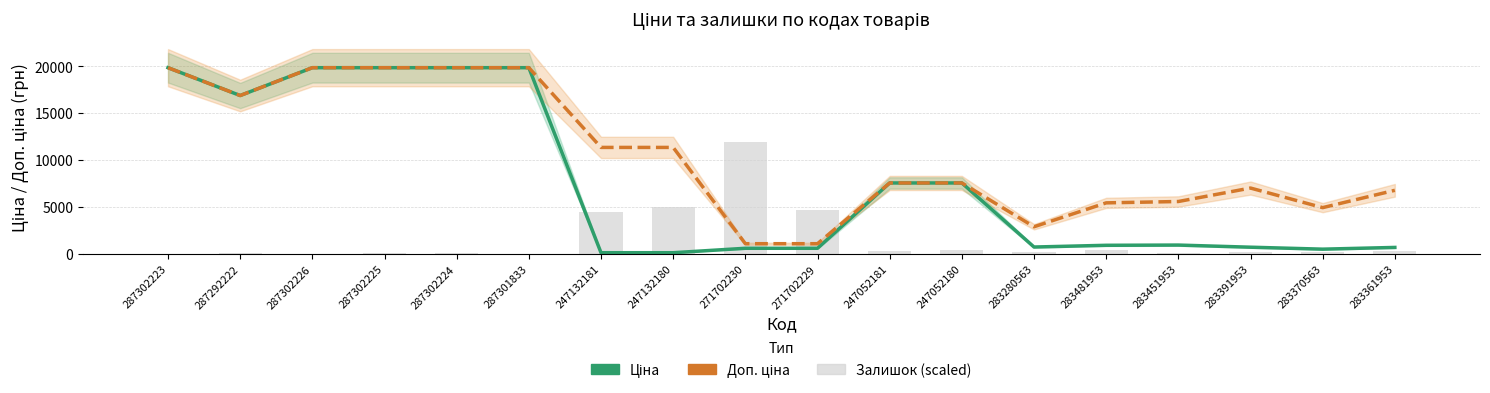

How many groups of bars are there?

18